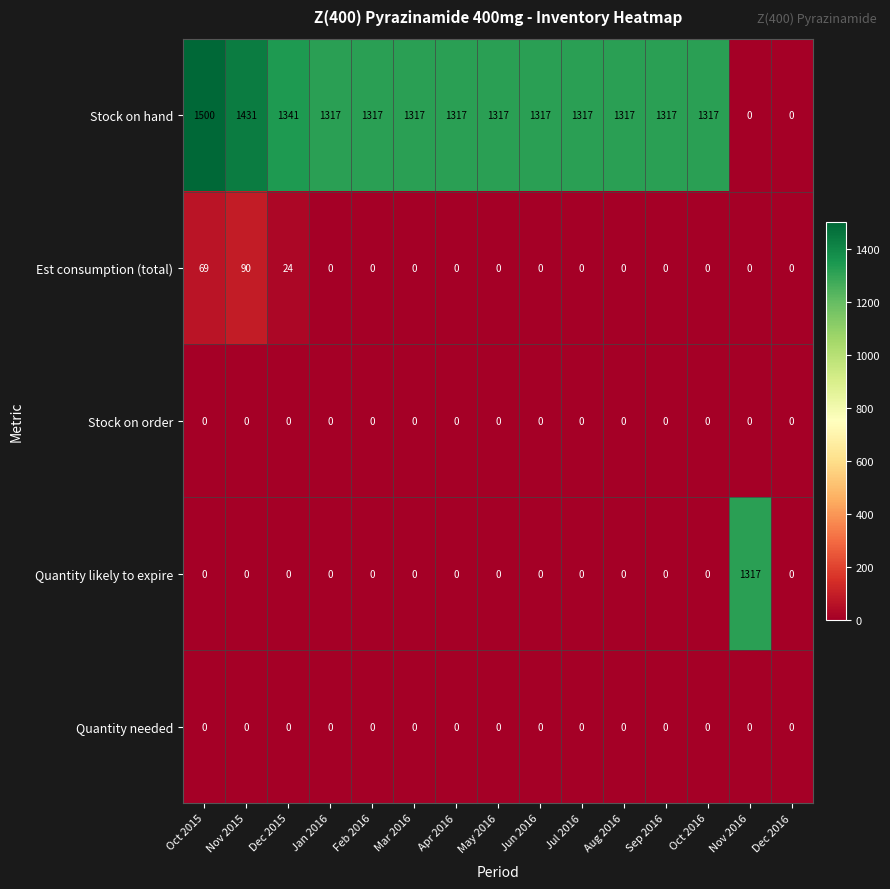

Which series has the largest total across all categories?

Stock on hand